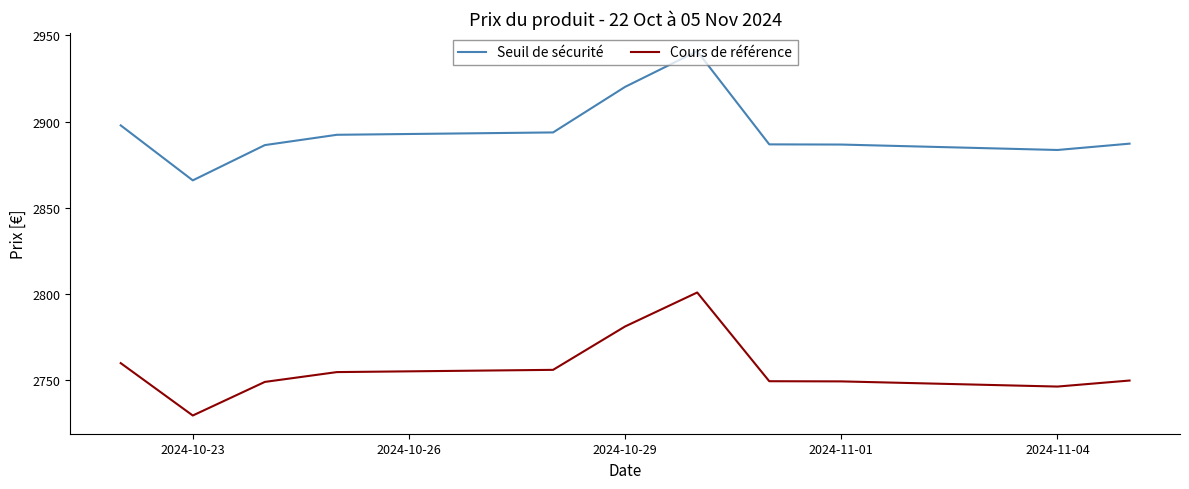

What is the minimum value shown in the chart?

2729.4